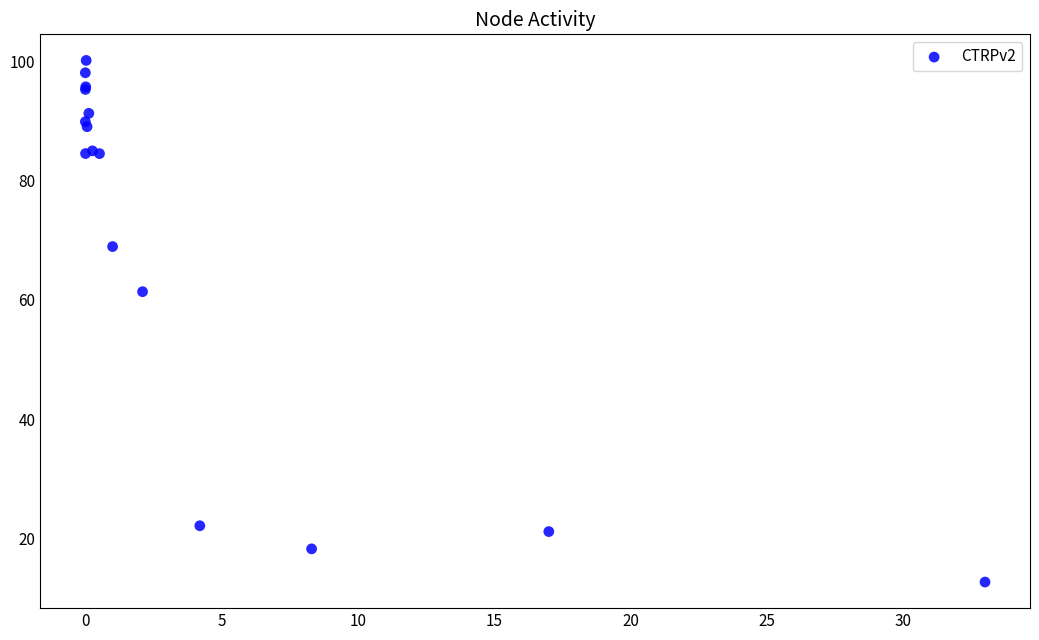

What Y value in the scatter plot is closest to 56?

61.4